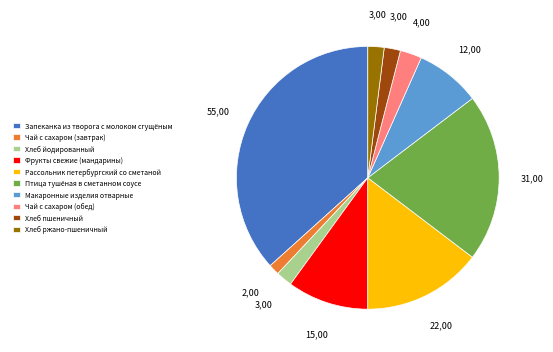

Between Макаронные изделия отварные and Рассольник петербургский со сметаной, which is larger?

Рассольник петербургский со сметаной